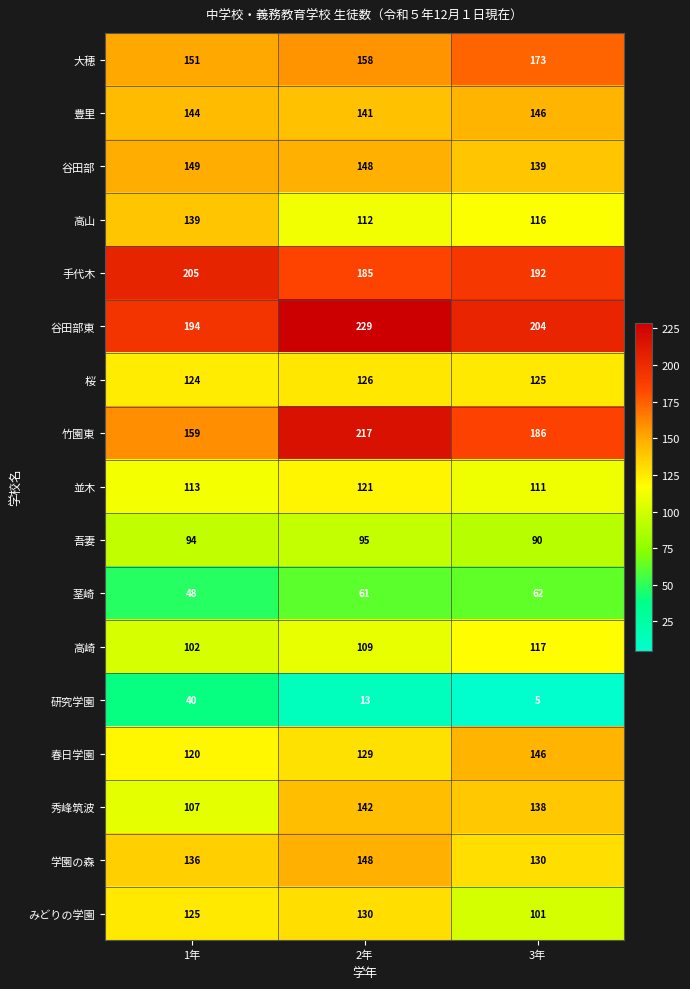

Count the number of categories in the chart.

3